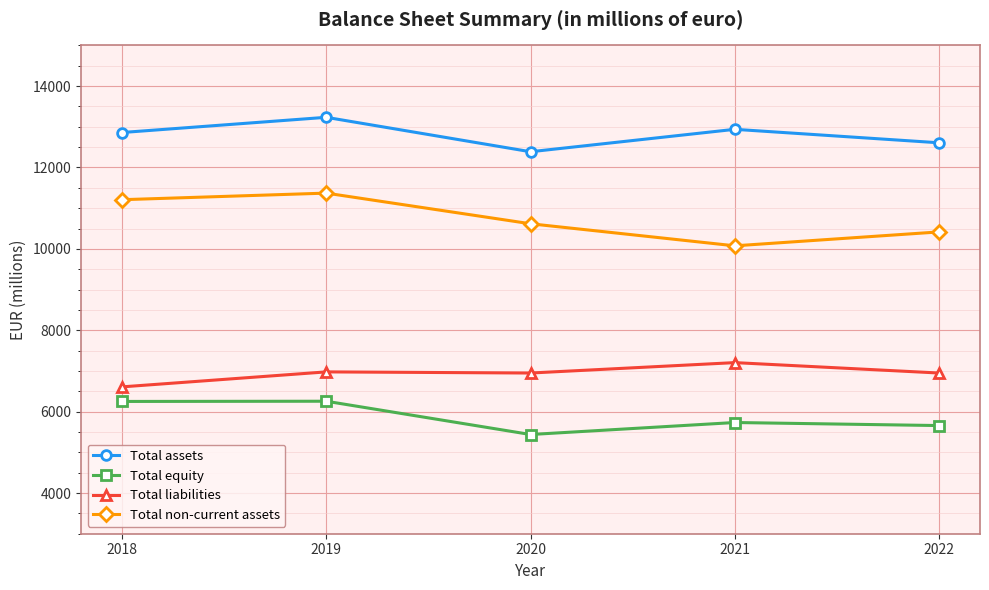

How many lines are shown in the chart?

4